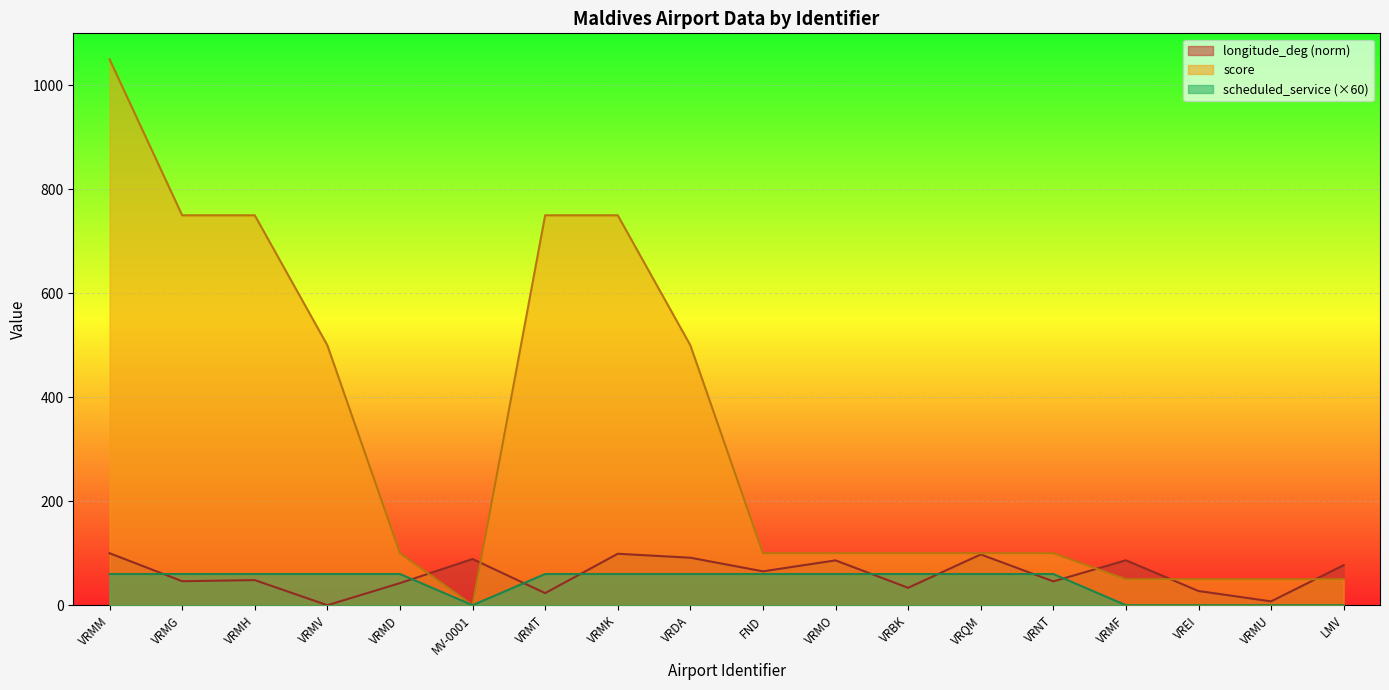

What is the difference between the second highest and second lowest values in the score series?

700.0